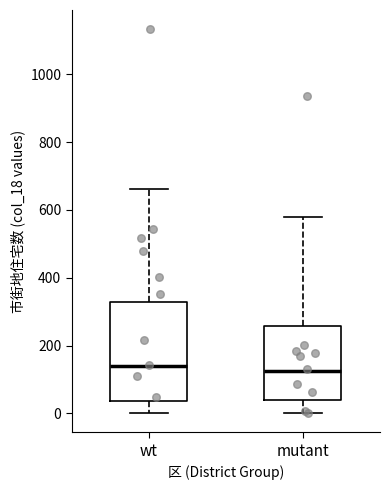

Comparing the boxes themselves (not the whiskers), which one is the tallest?

wt